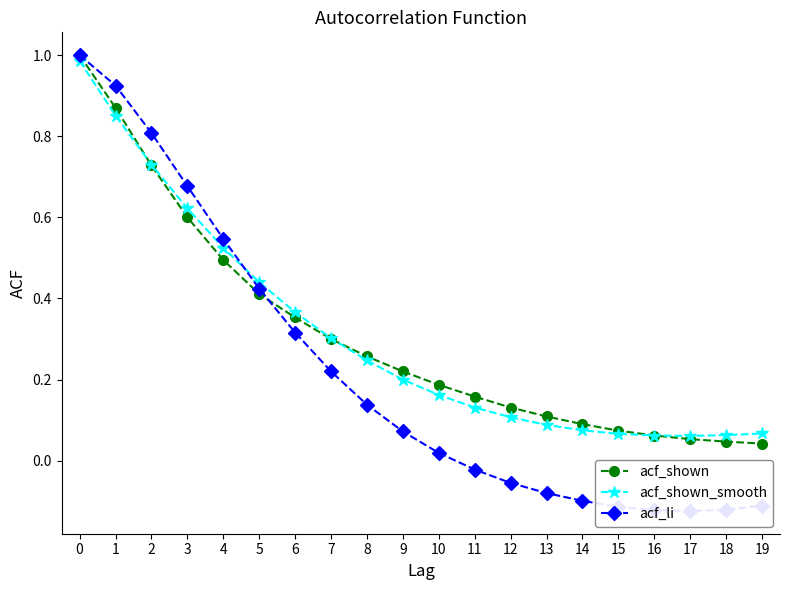

What is the approximate value of acf_shown_smooth at 4?

0.5